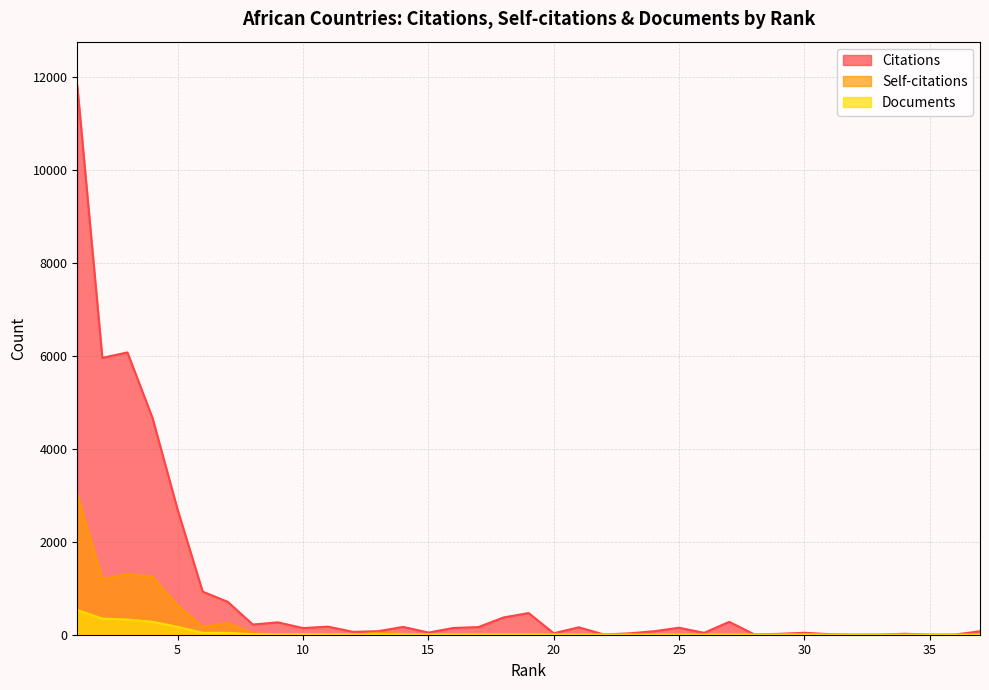

How many lines are shown in the chart?

3